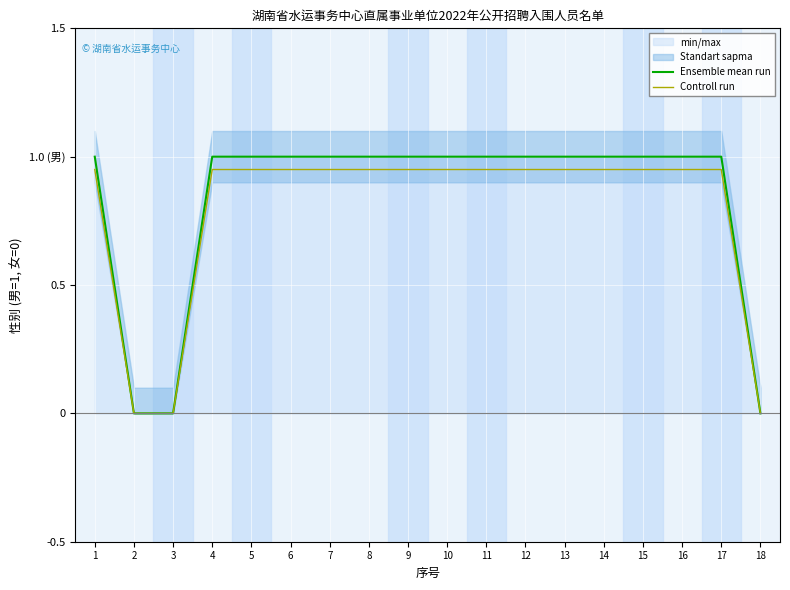

How many values in the Controll run series exceed 0?

15